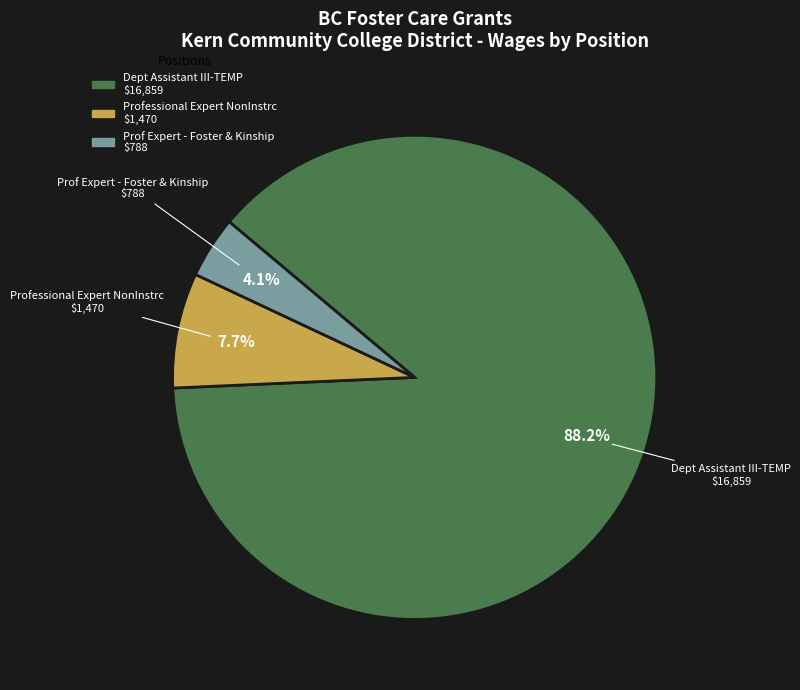

Between Dept Assistant III-TEMP and Professional Expert NonInstrc, which is larger?

Dept Assistant III-TEMP